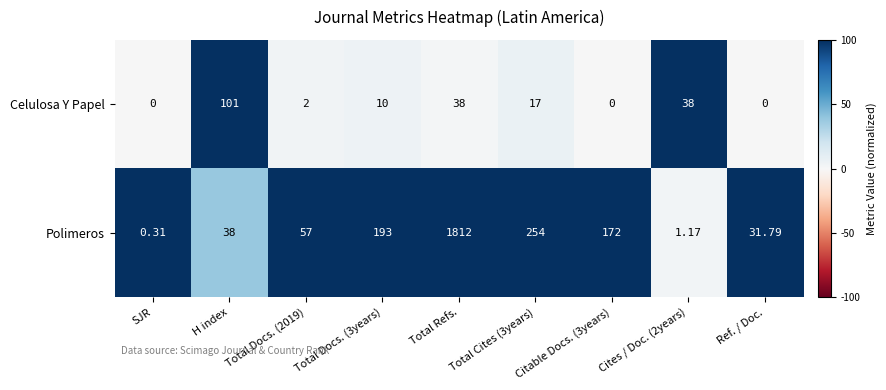

Which series has the largest total across all categories?

Polimeros